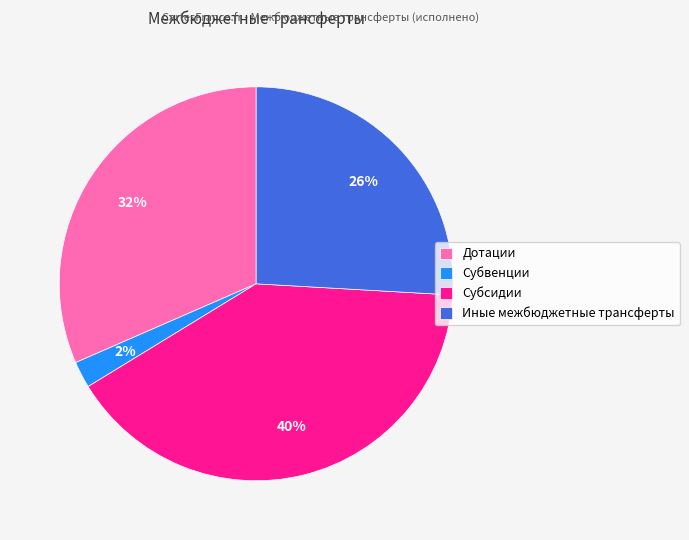

To the nearest percent, what is the difference between the Субсидии and Иные межбюджетные трансферты slice percentages?

14%